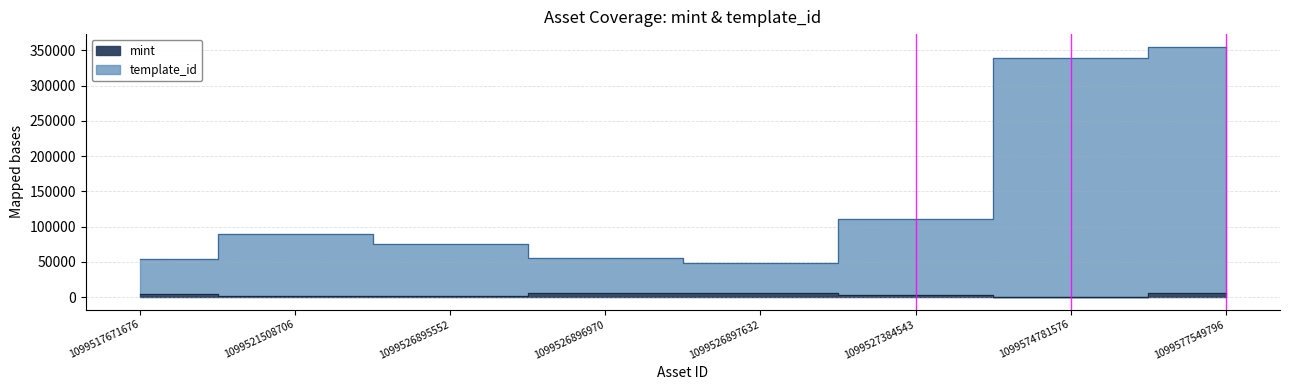

How many values in the mint series are below 4268?

4